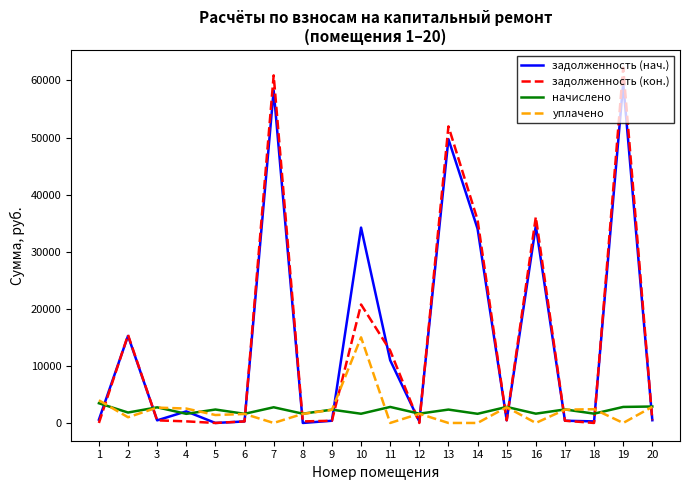

The value of задолженность (нач.) at 13 is 49723.4. True or false?

True